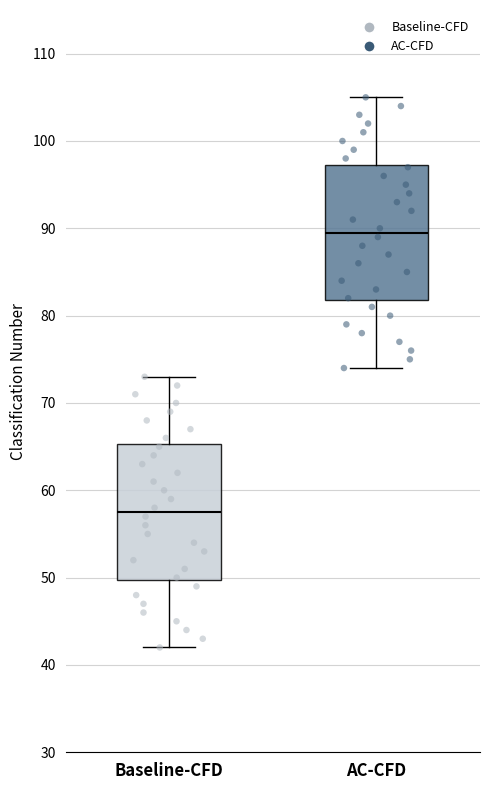

Which box's median line is the highest?

AC-CFD